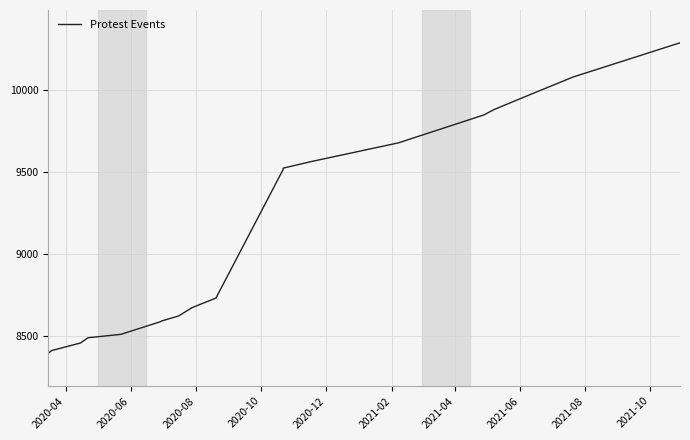

What position from the right is 2020-10?

18